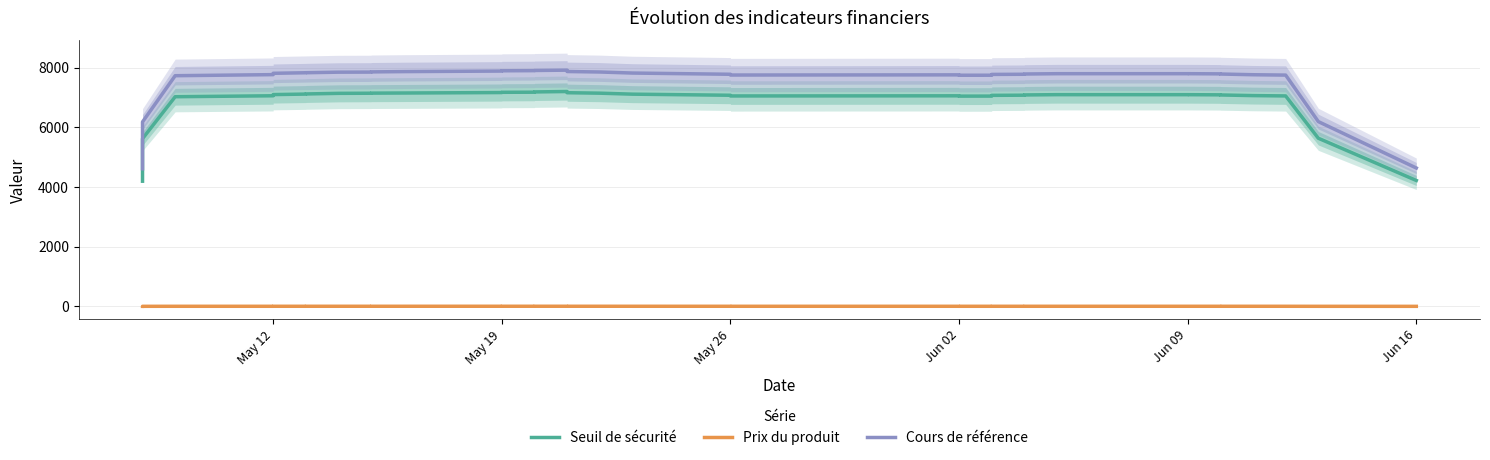

What is the maximum value shown in the chart?

7917.9